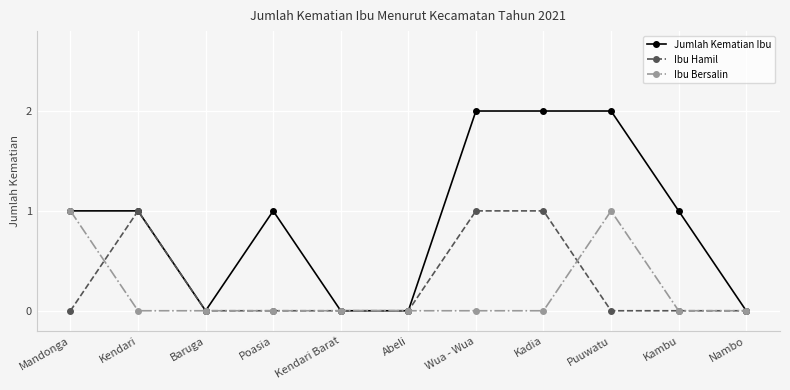

Reading left to right, extract all data points from this chart.

Jumlah Kematian Ibu: Mandonga=1	Kendari=1	Baruga=0	Poasia=1	Kendari Barat=0	Abeli=0	Wua - Wua=2	Kadia=2	Puuwatu=2	Kambu=1	Nambo=0
Ibu Hamil: Mandonga=0	Kendari=1	Baruga=0	Poasia=0	Kendari Barat=0	Abeli=0	Wua - Wua=1	Kadia=1	Puuwatu=0	Kambu=0	Nambo=0
Ibu Bersalin: Mandonga=1	Kendari=0	Baruga=0	Poasia=0	Kendari Barat=0	Abeli=0	Wua - Wua=0	Kadia=0	Puuwatu=1	Kambu=0	Nambo=0